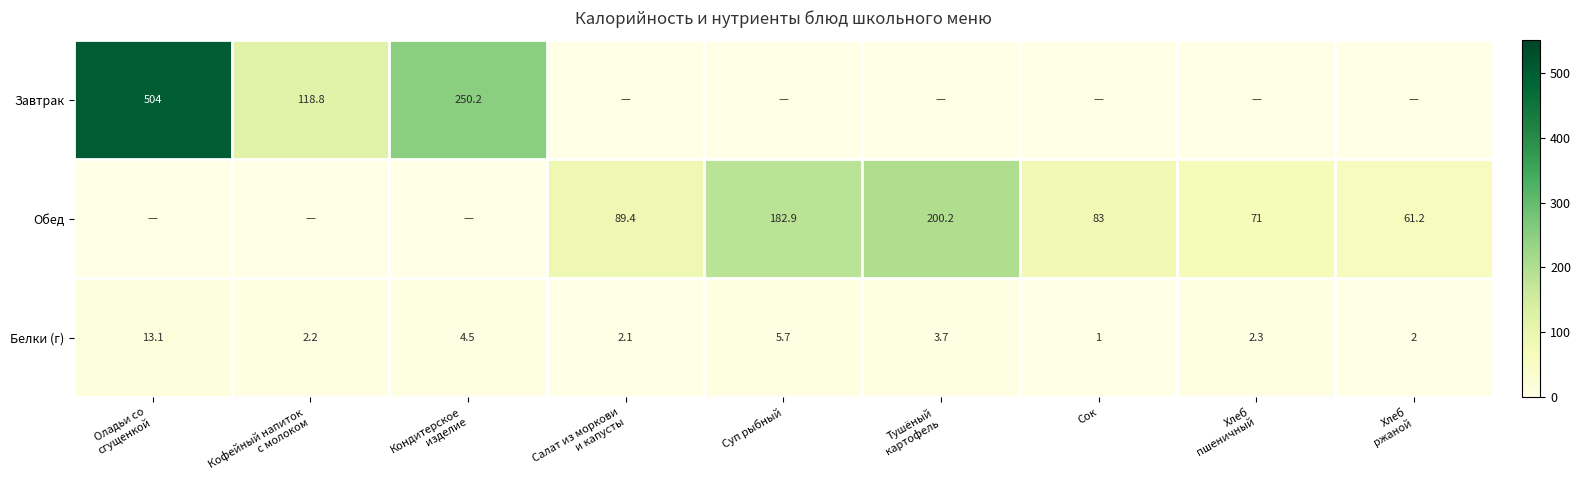

What is the difference between the maximum and minimum values in the Белки (г) series?

12.1